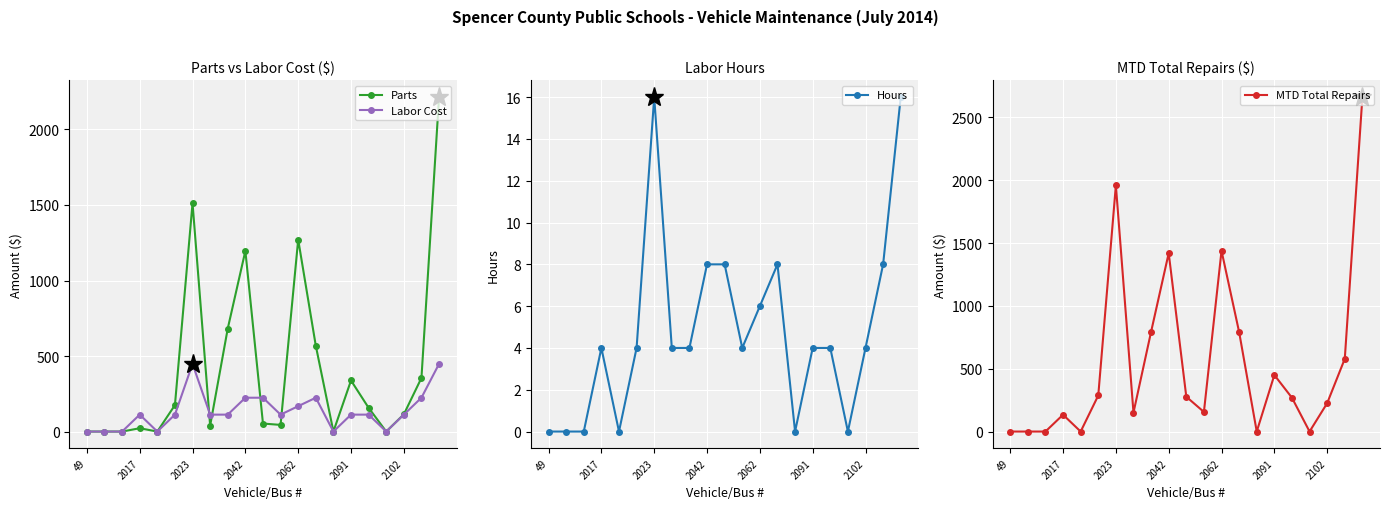

True or false: Labor Cost has more than 1 interior local peaks.

True